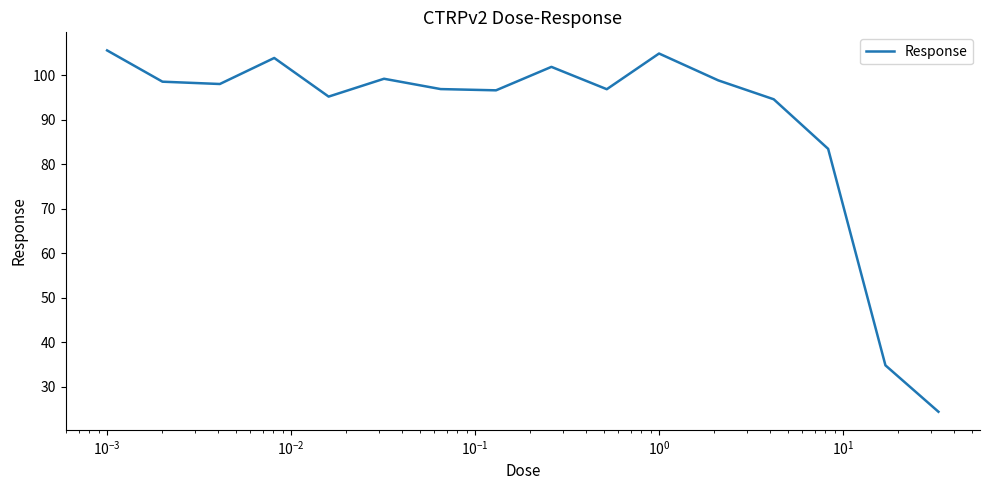

What is the minimum value shown in the chart?

24.4